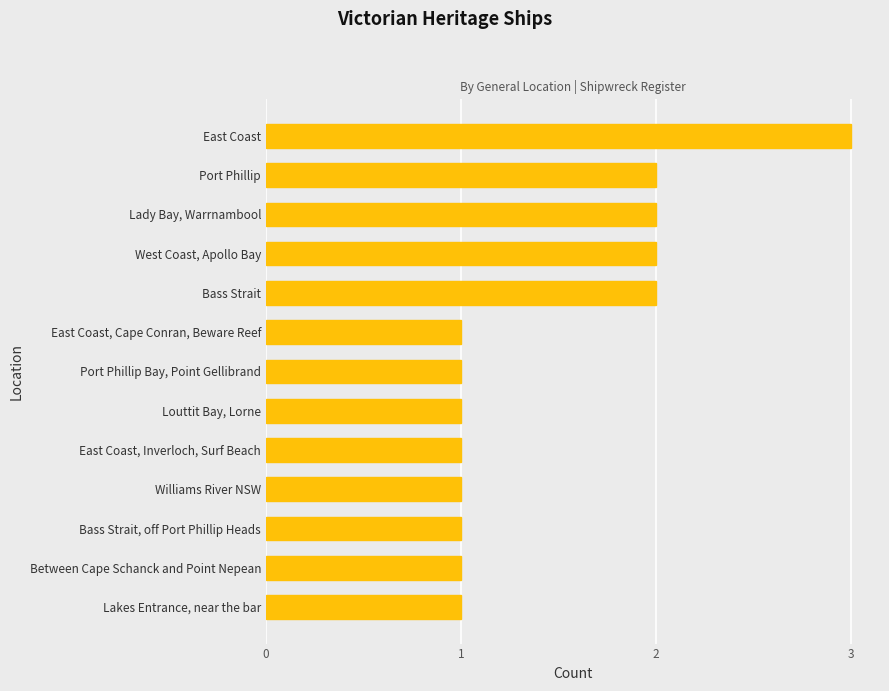

What is the maximum value shown in the chart?

3